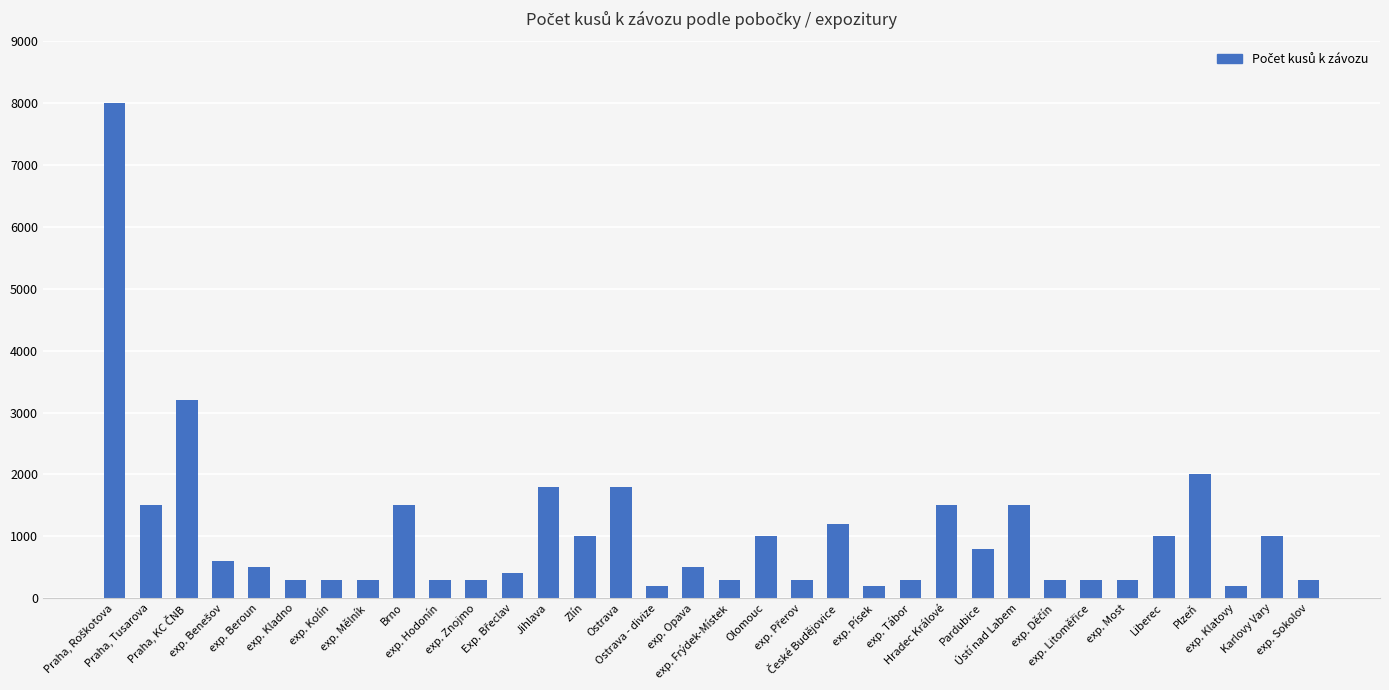

Reading right to left, what are all the values shown in this chart?

300	1000	200	2000	1000	300	300	300	1500	800	1500	300	200	1200	300	1000	300	500	200	1800	1000	1800	400	300	300	1500	300	300	300	500	600	3200	1500	8000